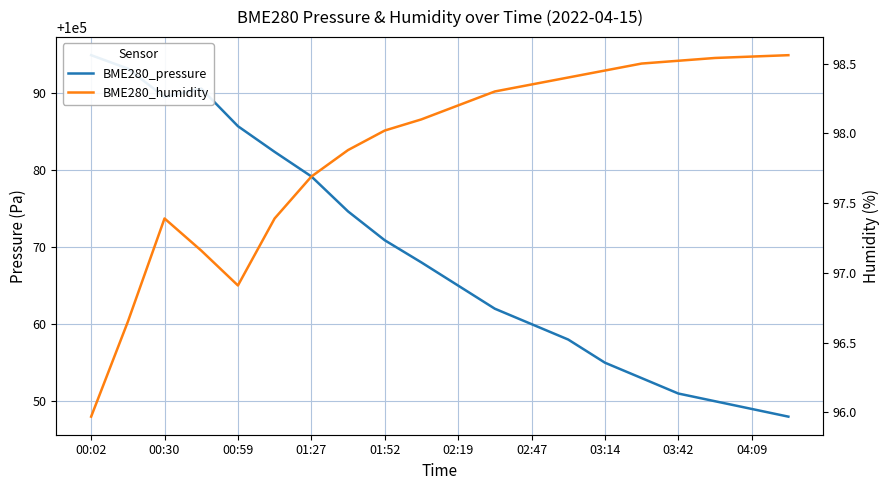

In BME280_humidity, how many points are lower than both neighbors (excluding endpoints)?

1